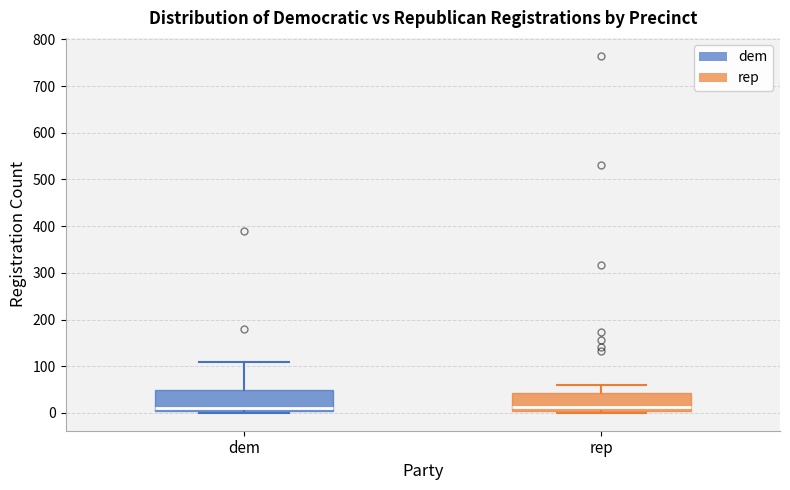

Reading left to right, read every box against the y-axis: the position of its median line, the range the box covers, and the ends of its whiskers. The values are not printed on the chart, so give them approximately, as read against the axis.

dem: median 10, box 0 to 50, whiskers 0 (just below the box's lower edge) to 110
rep: median 10, box 0 to 40, whiskers 0 (just below the box's lower edge) to 60